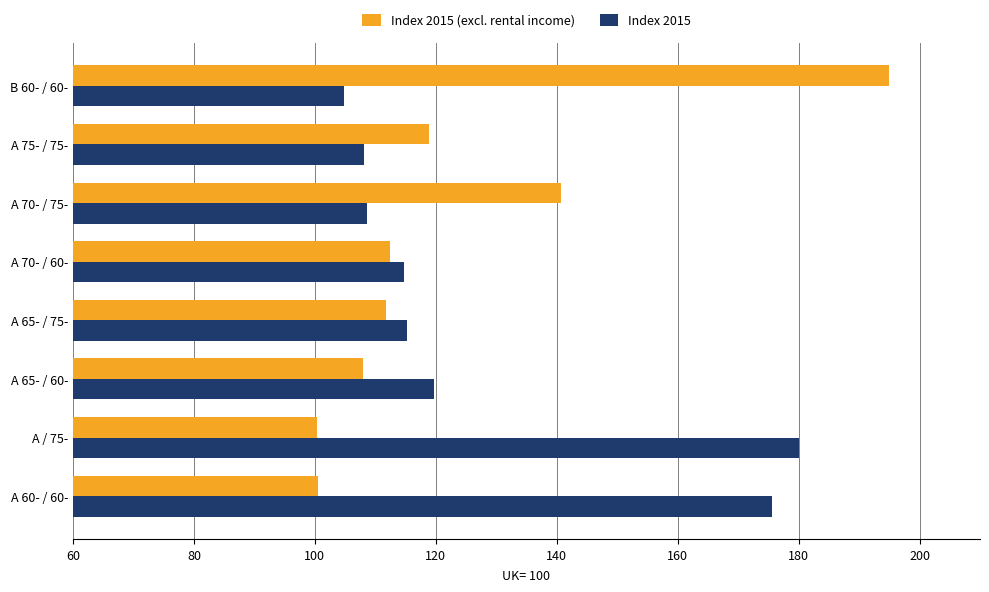

True or false: Index 2015 (excl. rental income) has a value of 112.5 at A 70- / 60-.

True